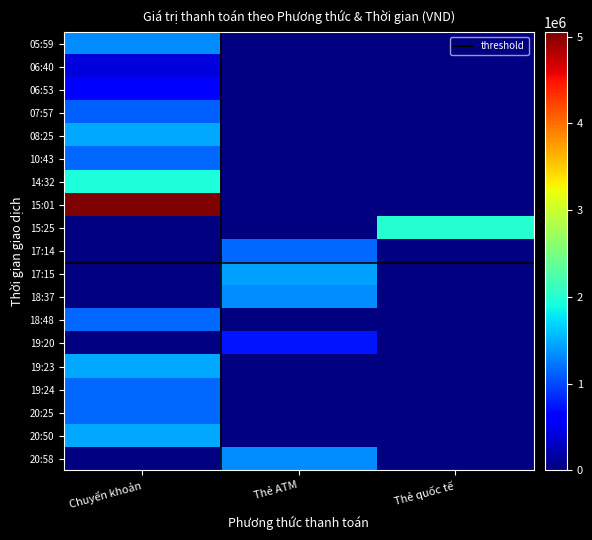

Which category has the highest value across all series?

Chuyển khoản